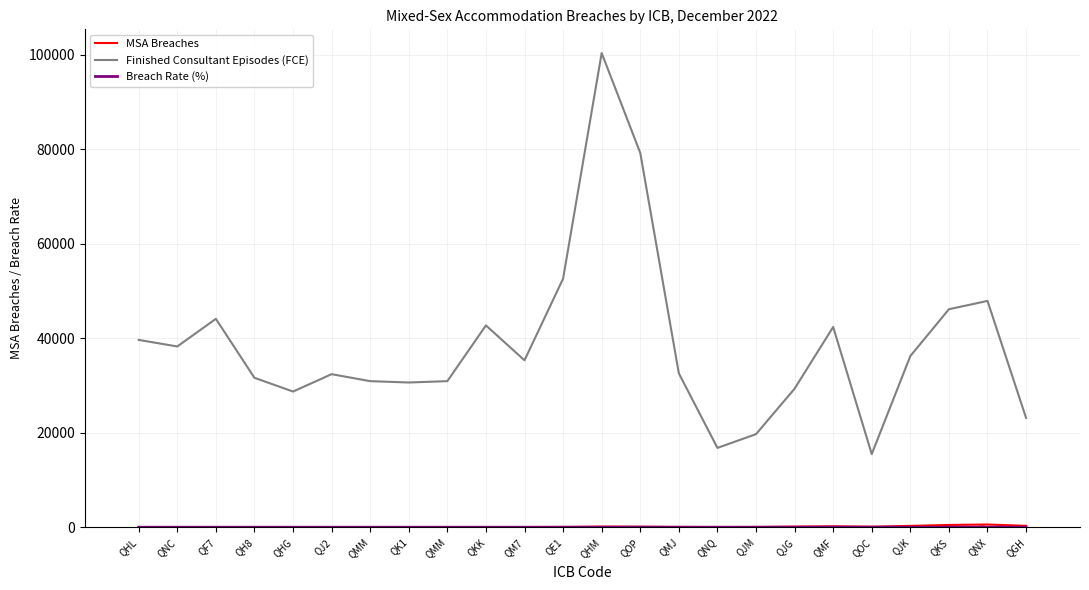

What is the sum of all Breach Rate (%) values?

73.1